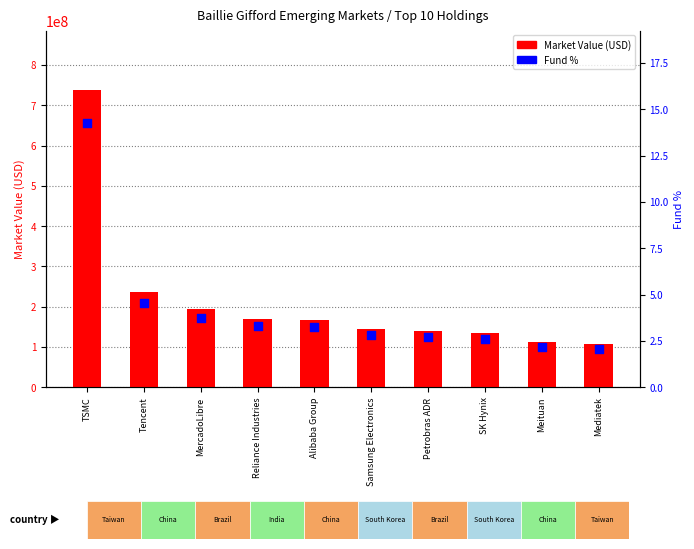

Which series contains the lowest Y value?

Fund %